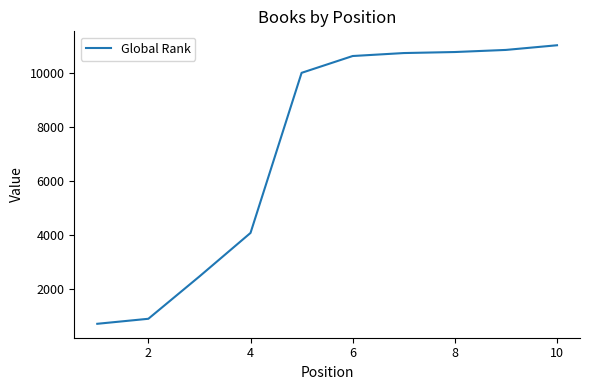

What is the sum of all values?

72103